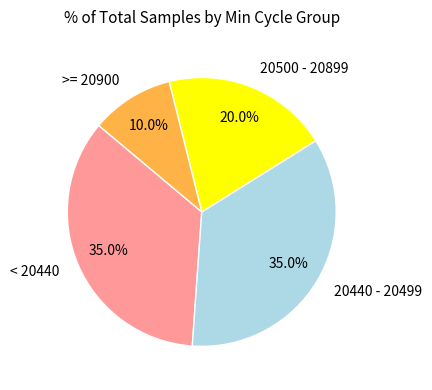

What percentage is NOT represented by < 20440?

65.0%